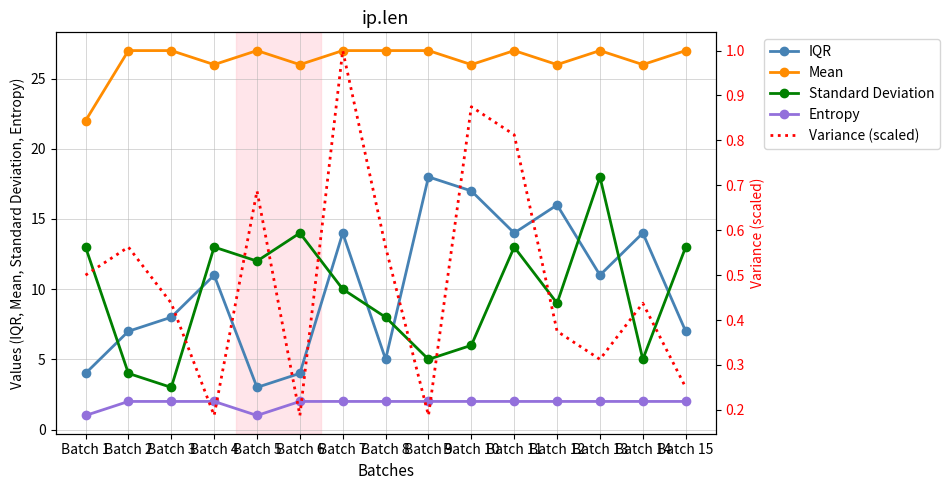

What is the minimum value shown in the chart?

0.2